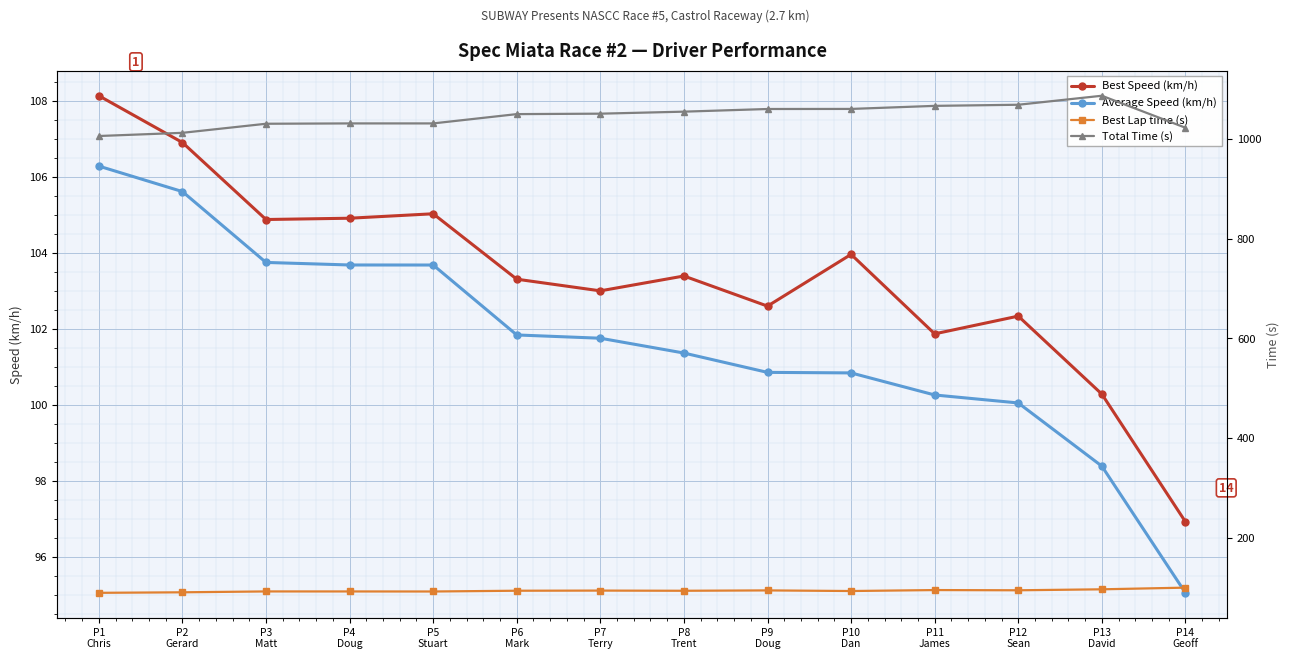

Where is the first local minimum for Best Speed (km/h)?

P3
Matt